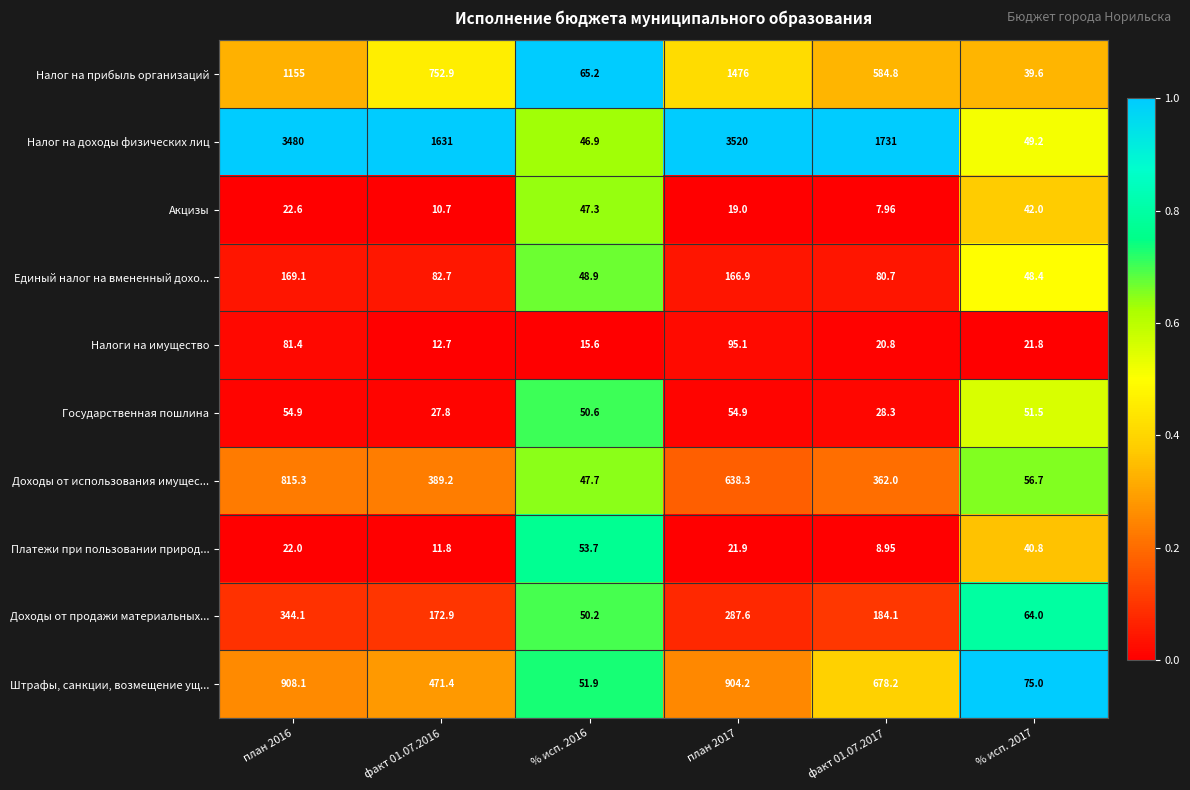

At which category is the sum across all series the highest?

план 2017